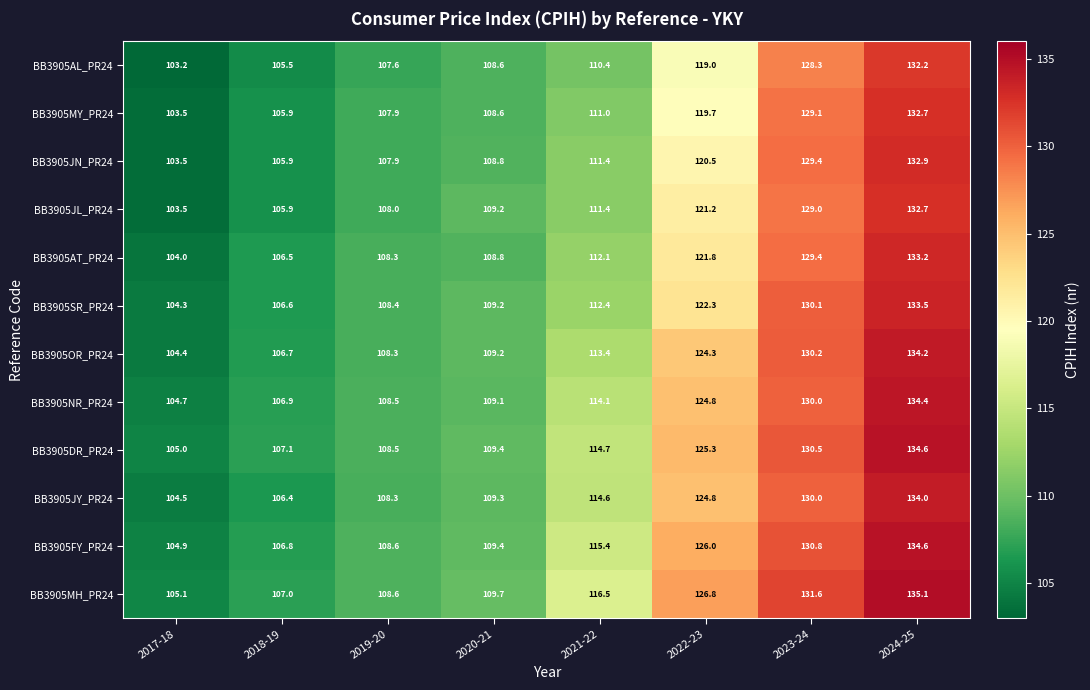

At which category is the sum across all series the highest?

2024-25